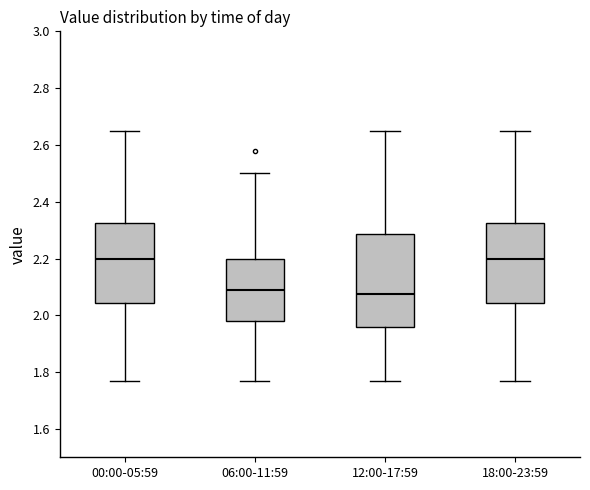

Which box is the tallest, from its lower edge to its upper edge?

12:00-17:59